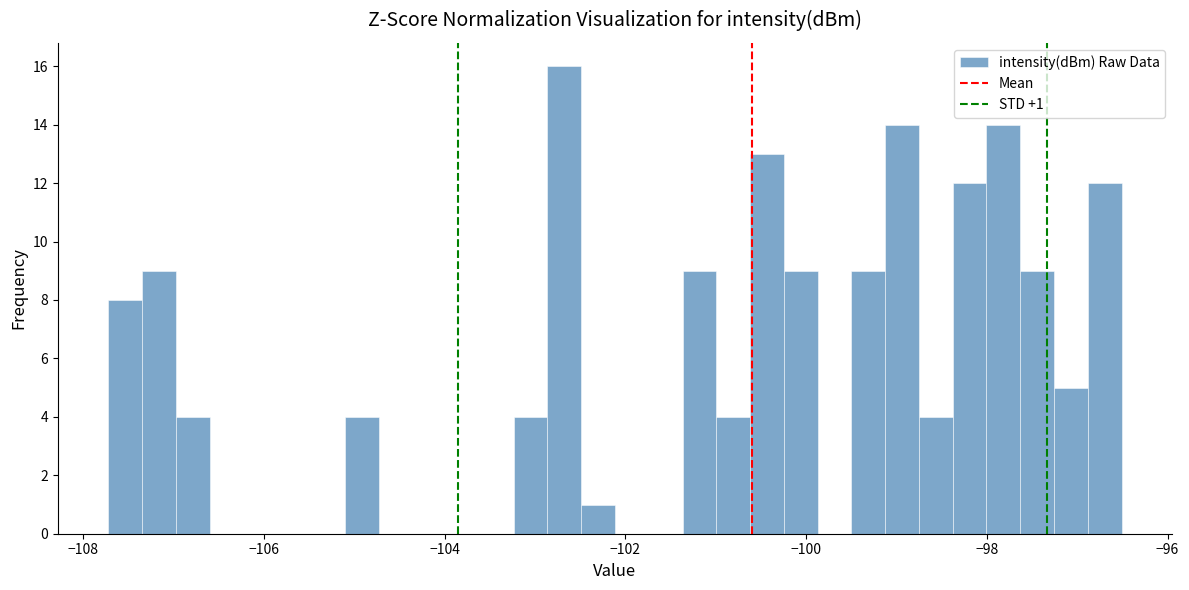

Read against the x-axis, roughly where is the centre of the tallest bar?

-102.6